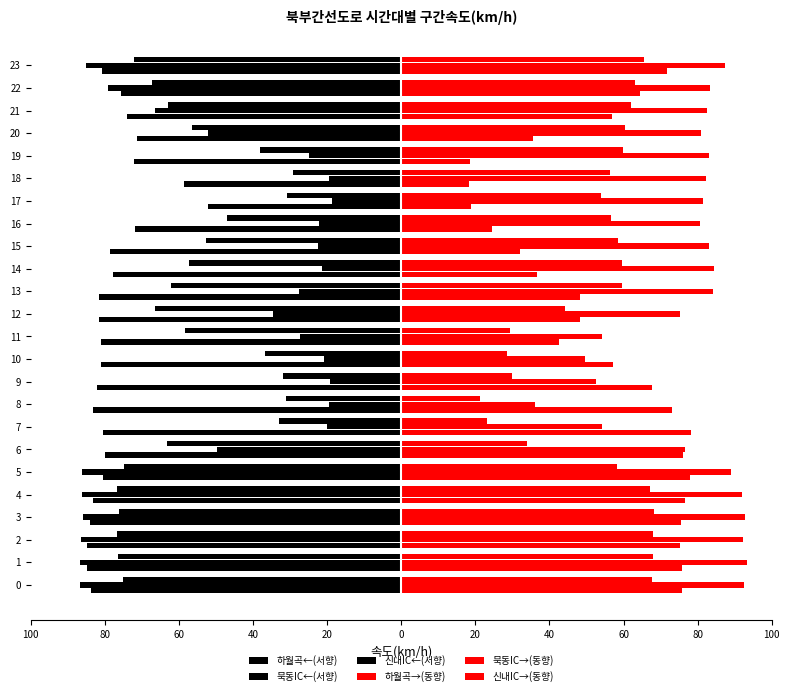

What is the label of the 6th bar from the right?

18